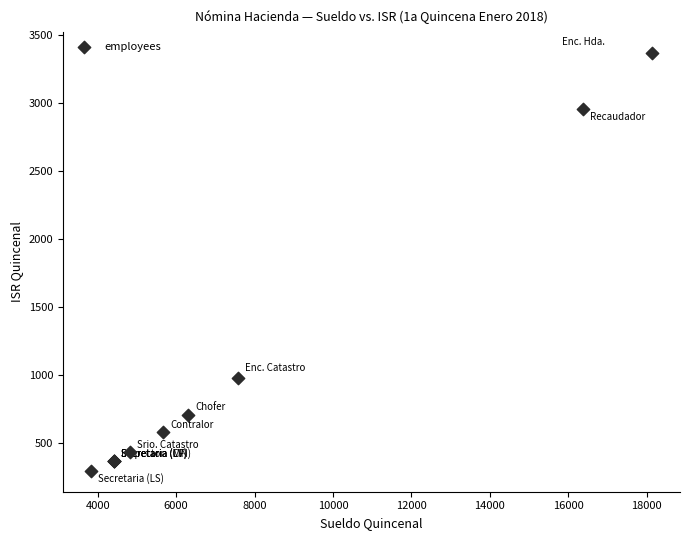

What Y value in the scatter plot is closest to 1832?

980.2